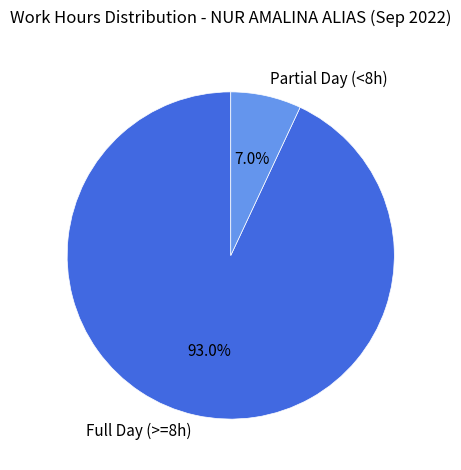

Rank the categories by value from lowest to highest.

Partial Day (<8h), Full Day (>=8h)